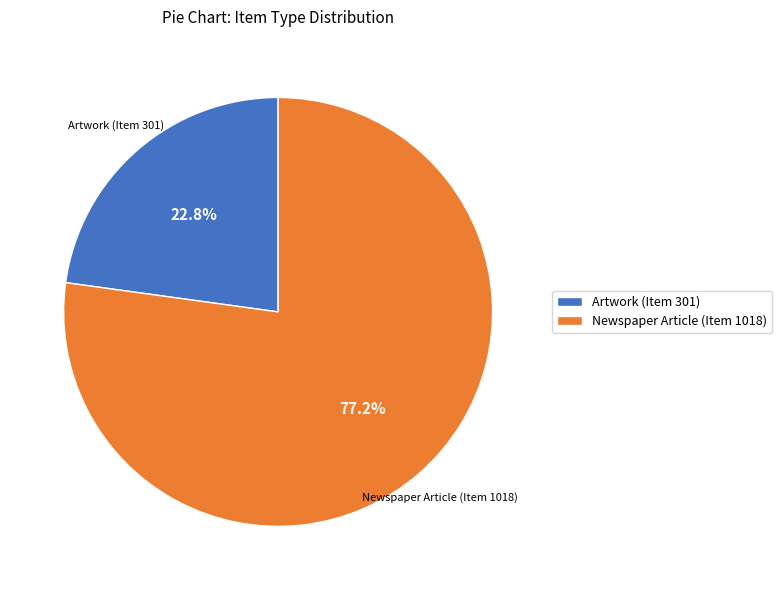

True or false: Artwork (Item 301) accounts for 23% of the total.

True